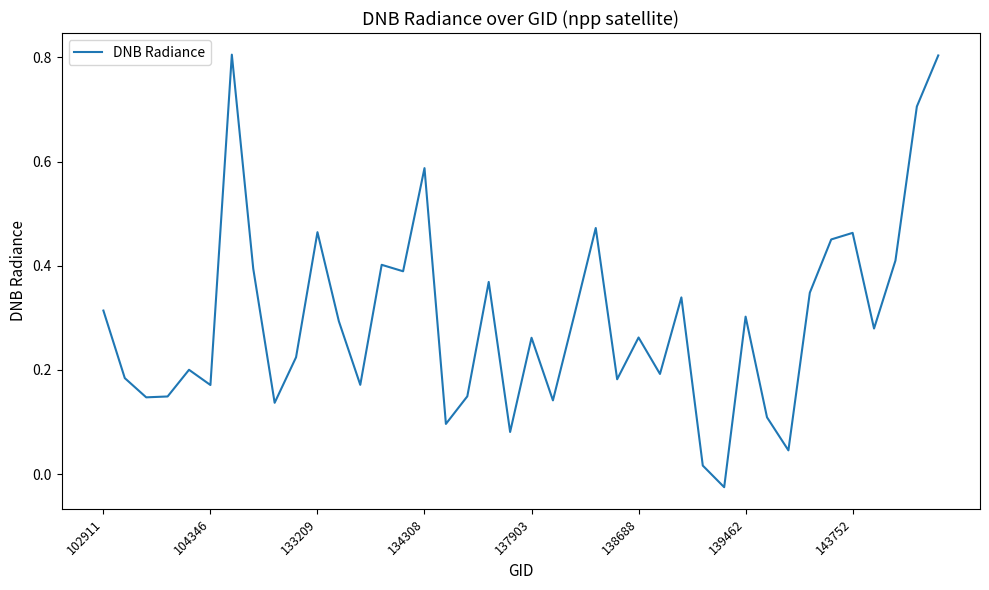

What is the difference between the maximum and minimum values?

0.8